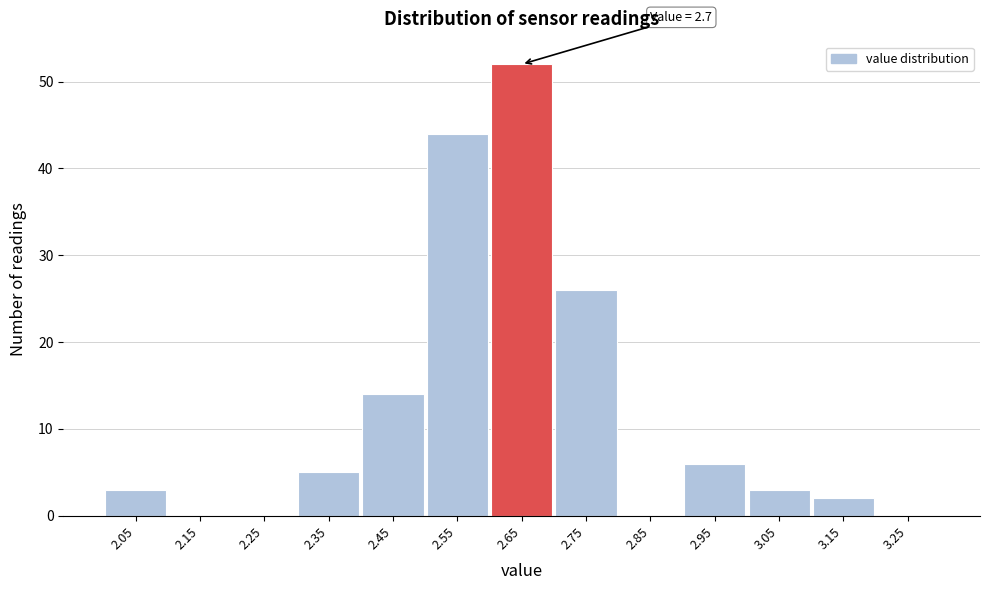

Reading right to left, extract all data points from this chart.

3.25=0	3.15=2	3.05=3	2.95=6	2.85=0	2.75=26	2.65=52	2.55=44	2.45=14	2.35=5	2.25=0	2.15=0	2.05=3